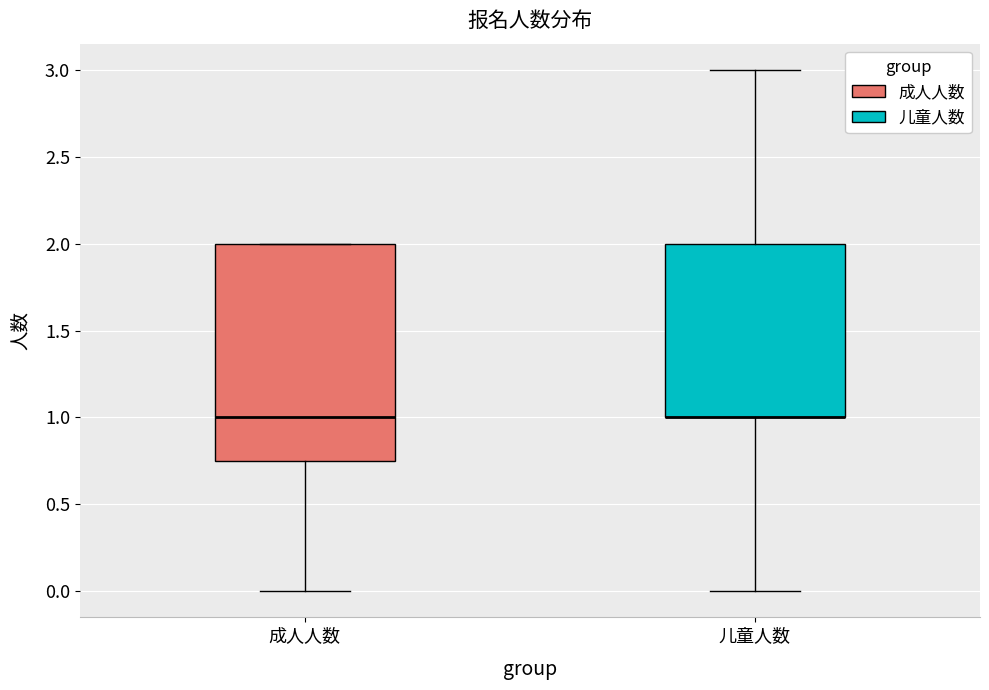

Which box is the tallest, from its lower edge to its upper edge?

成人人数